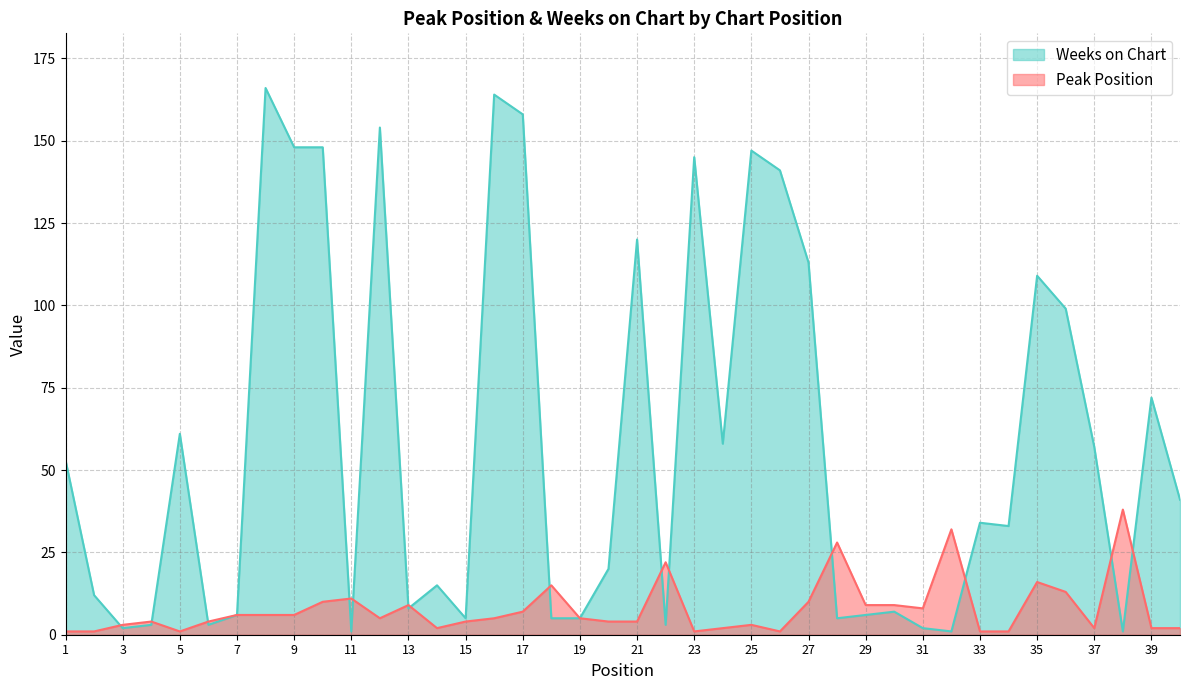

What is the maximum value shown in the chart?

166